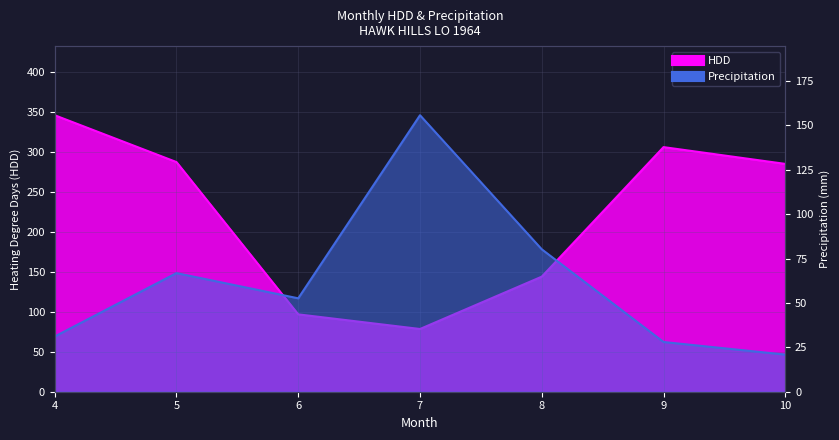

Reading left to right, what are all the values shown in this chart?

HDD: 4=346.0	5=287.4	6=96.8	7=78.5	8=144.0	9=306.1	10=285.1
P: 4=31.1	5=66.8	6=52.6	7=155.7	8=80.2	9=28.0	10=20.9